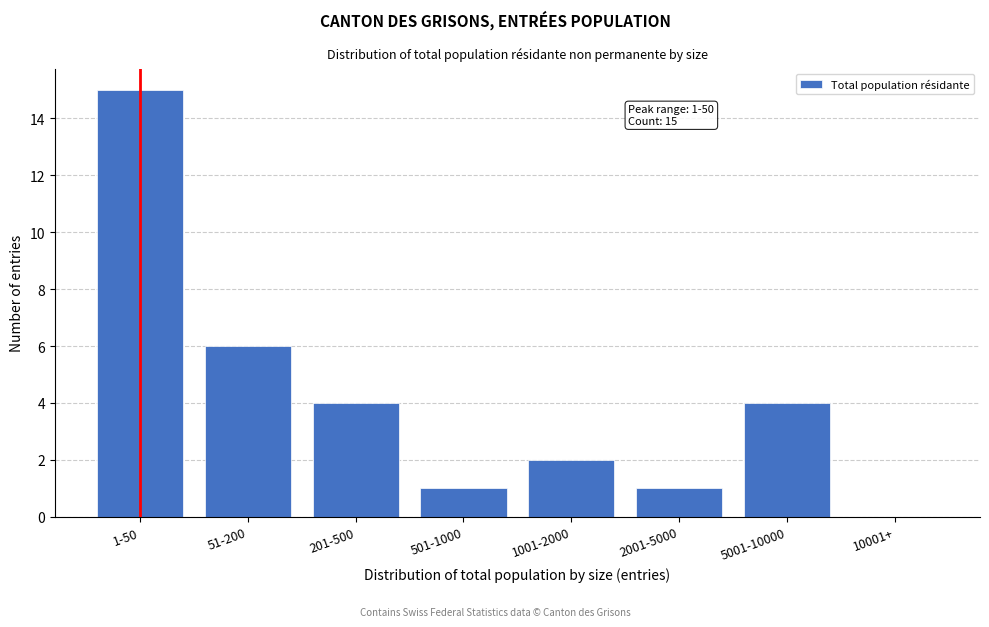

Reading right to left, extract all data points from this chart.

10001+=0	5001-10000=4	2001-5000=1	1001-2000=2	501-1000=1	201-500=4	51-200=6	1-50=15